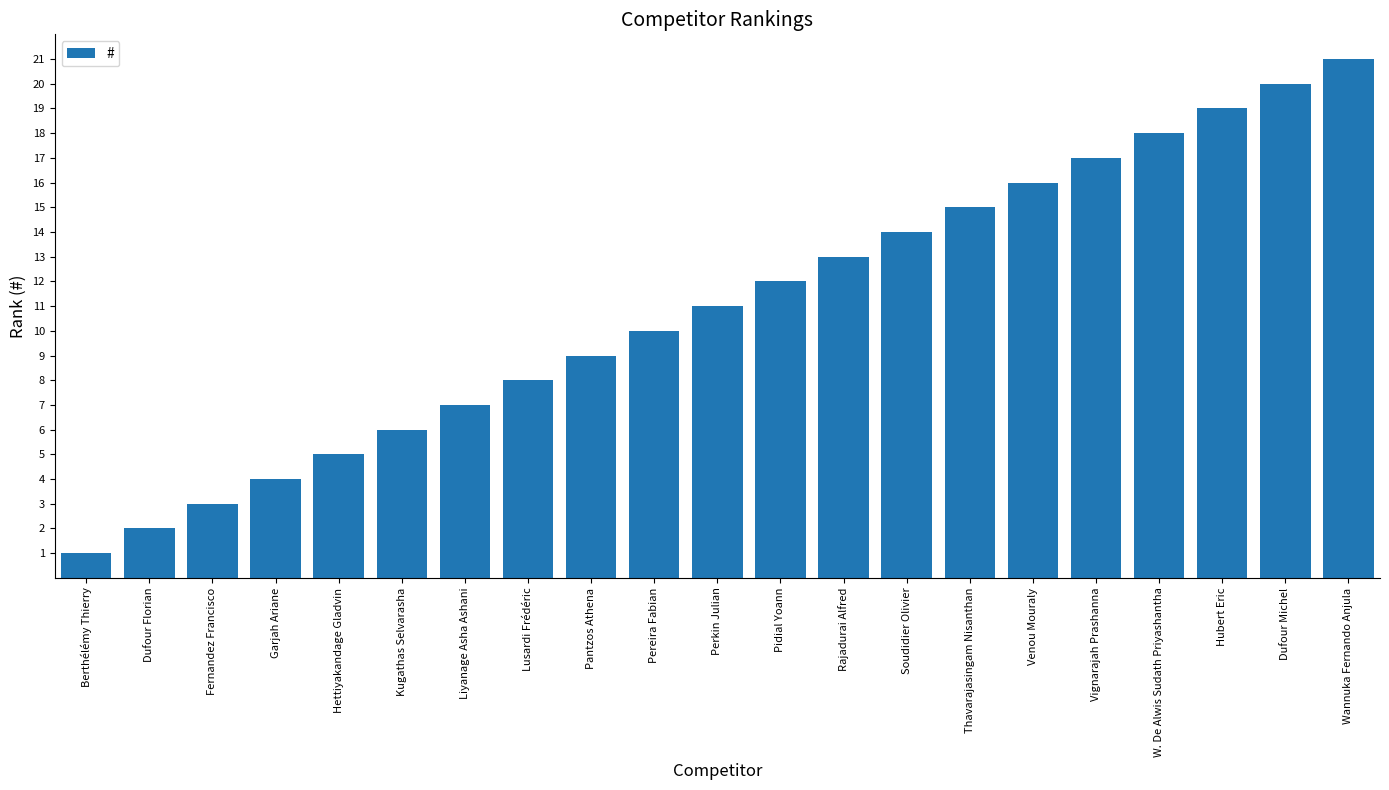

Where is the data nearest to the value 11?

Perkin Julian